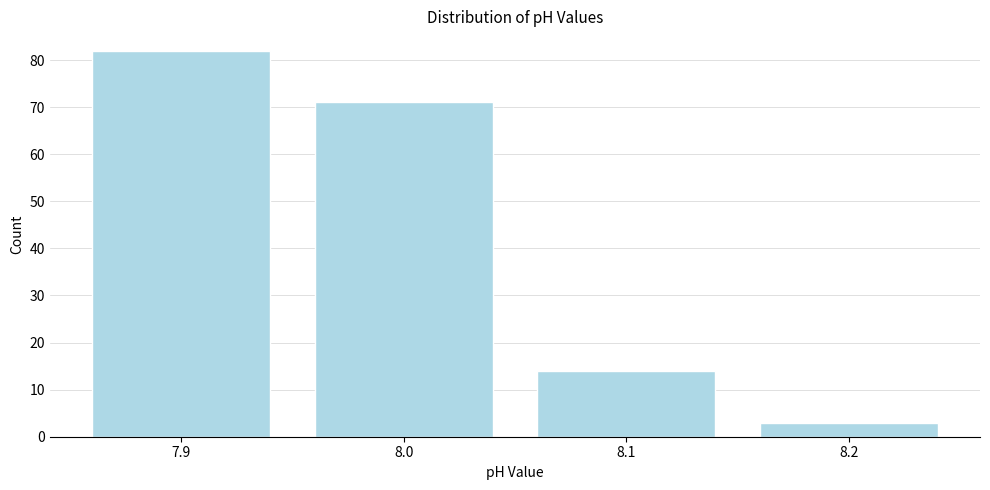

Reading right to left, extract all data points from this chart.

8.2=3	8.1=14	8.0=71	7.9=82